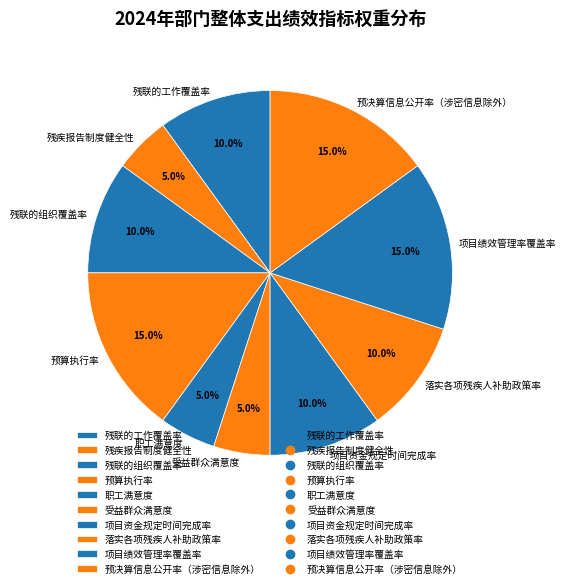

What percentage is the 职工满意度 slice, to the nearest percent?

5%